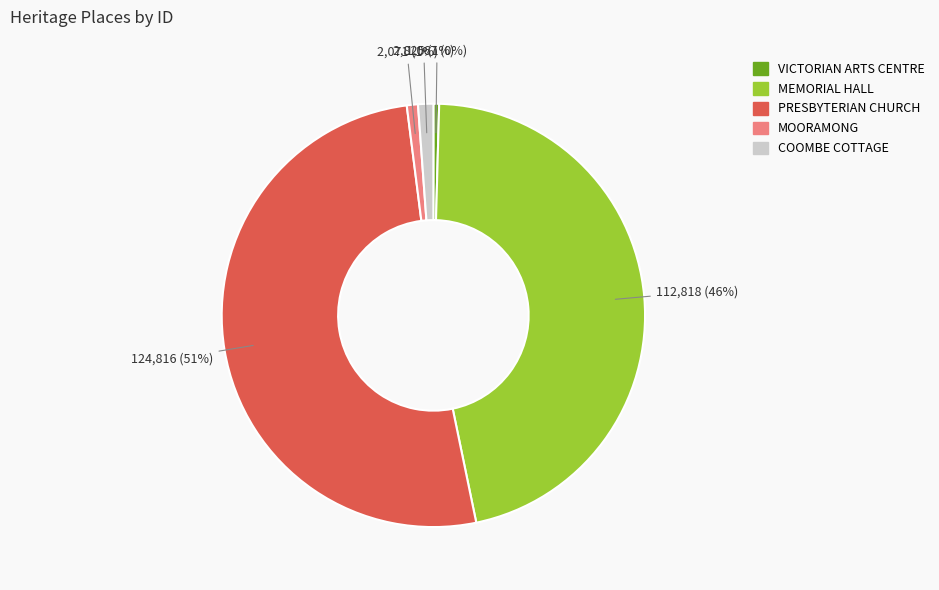

Is the sum of VICTORIAN ARTS CENTRE and PRESBYTERIAN CHURCH greater than half?

Yes